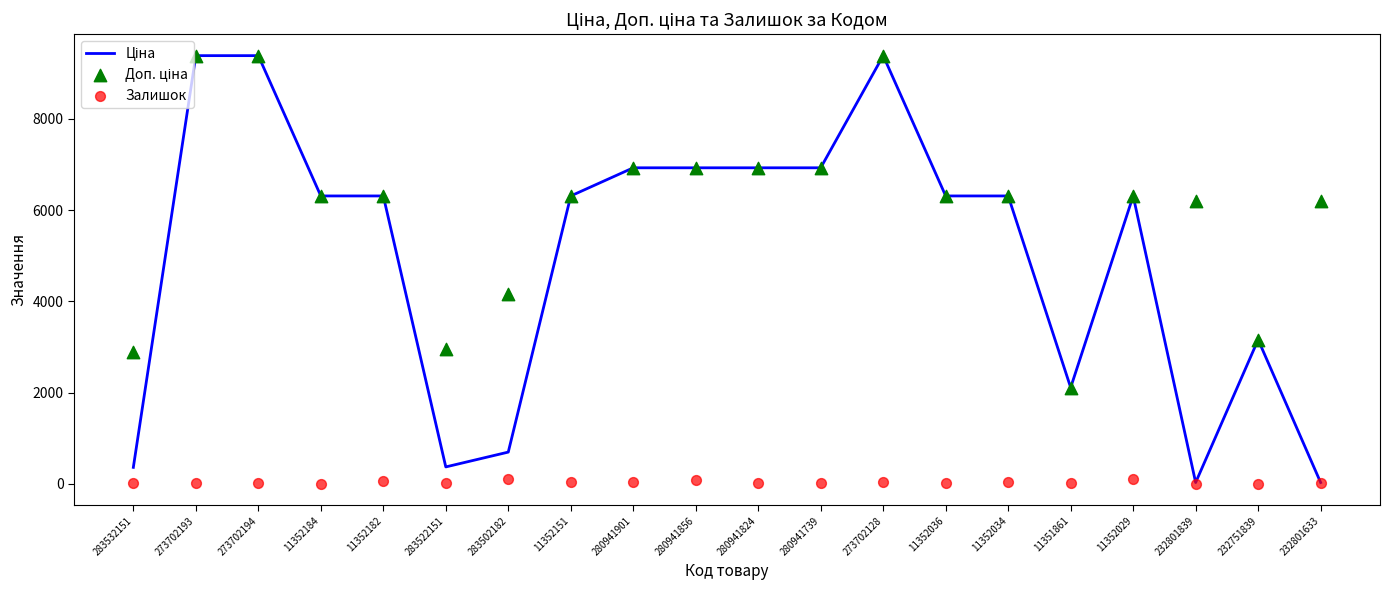

Is the value of Залишок at 283532151 greater than the value of Ціна at 11352182?

No